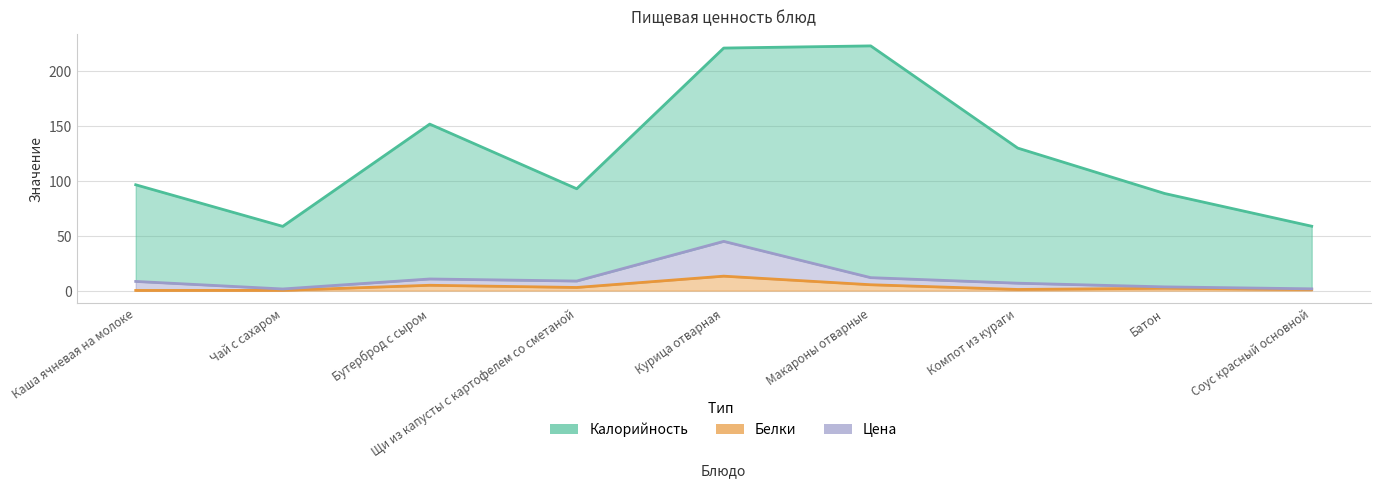

List the series in order of their peak value, highest first.

Калорийность, Цена, Белки